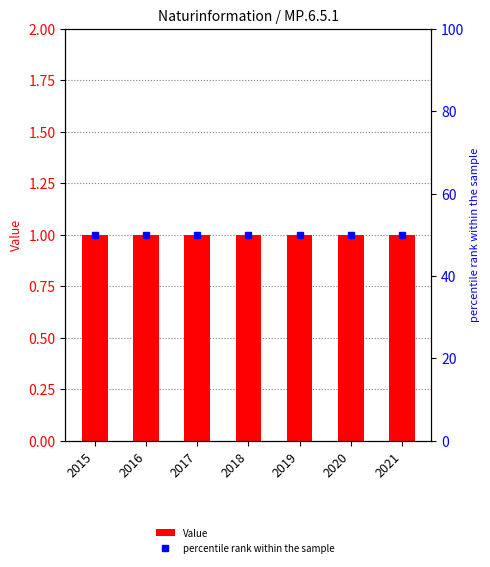

Is it true that Value equals 1 at 2021?

False